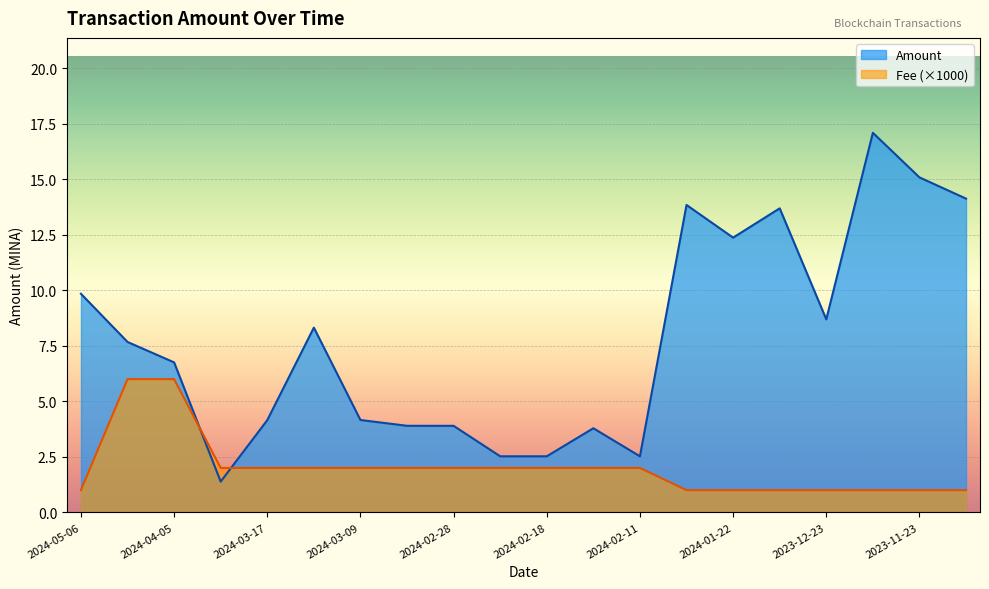

How many distinct data groups are displayed?

2